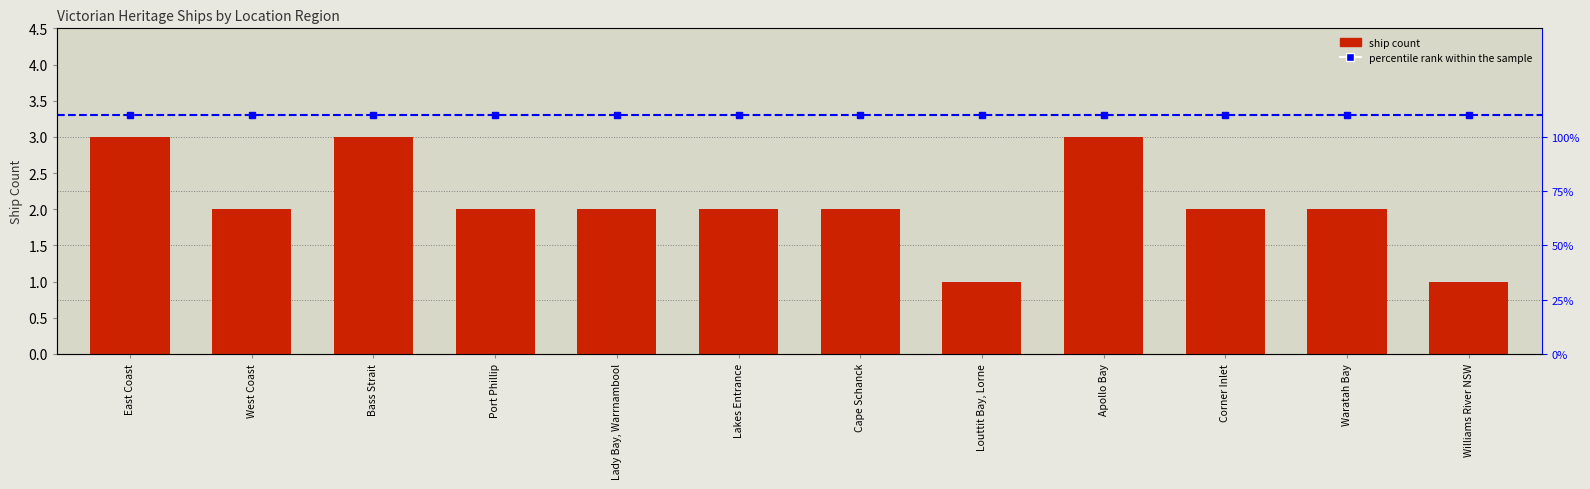

Reading right to left, list all the values displayed in this chart.

1	2	2	3	1	2	2	2	2	3	2	3